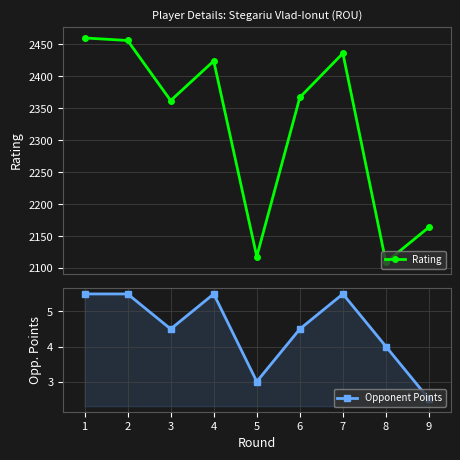

What is the value of the Opponent Points point at the 6th from the left?

4.5